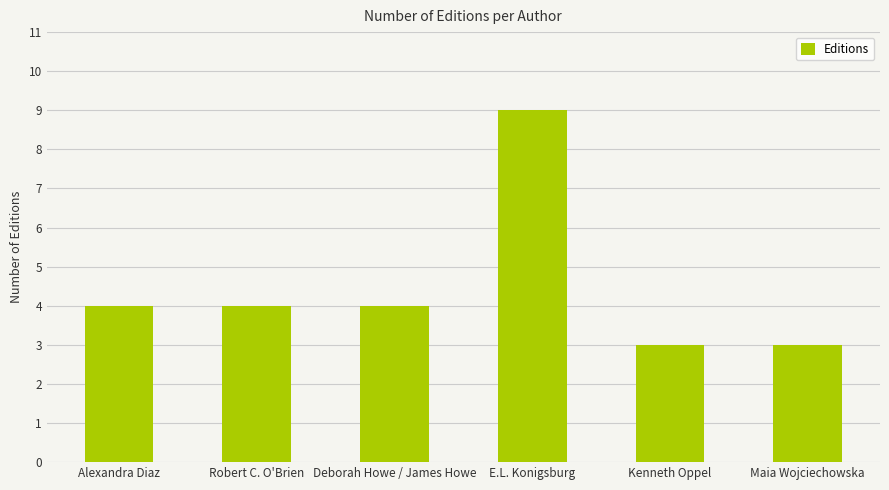

What is the change in value from E.L. Konigsburg to Kenneth Oppel?

-6